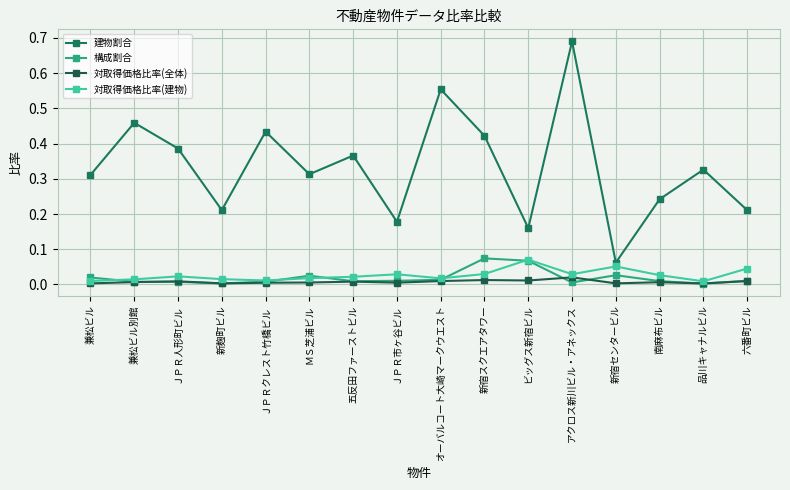

Does the chart have visible grid lines?

Yes